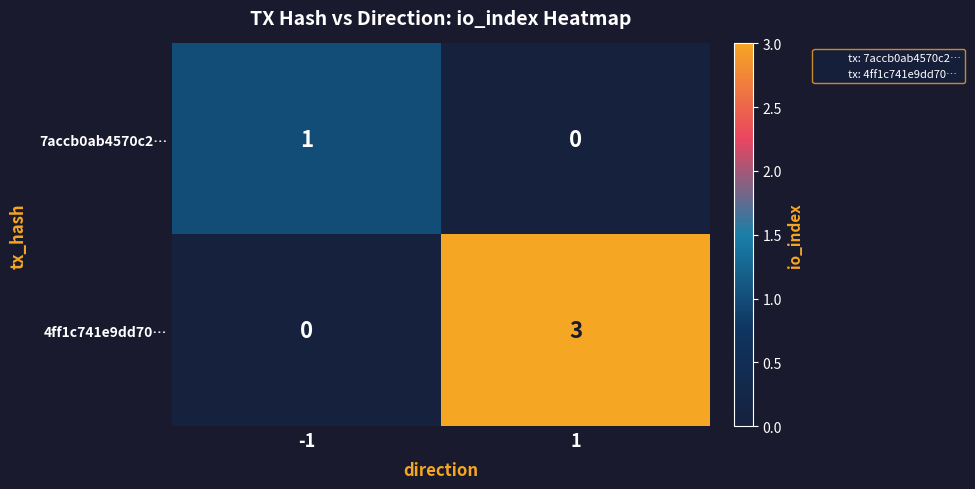

Is it true that 4ff1c741e9dd70… equals 3 at 1?

True